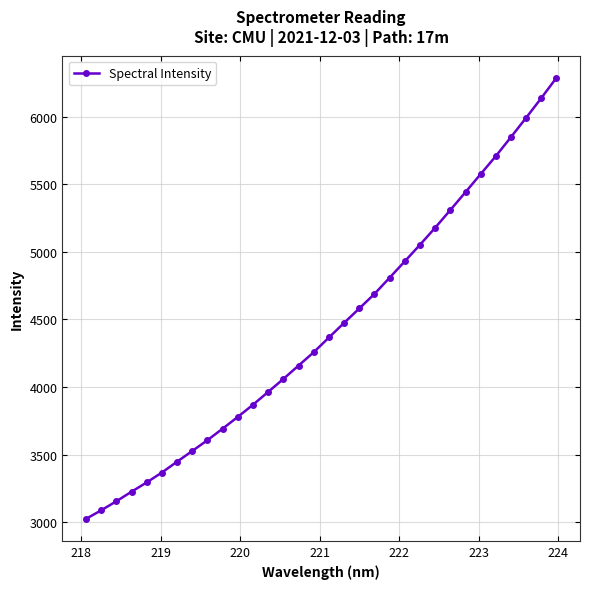

What is the sum of all values?

141914.5